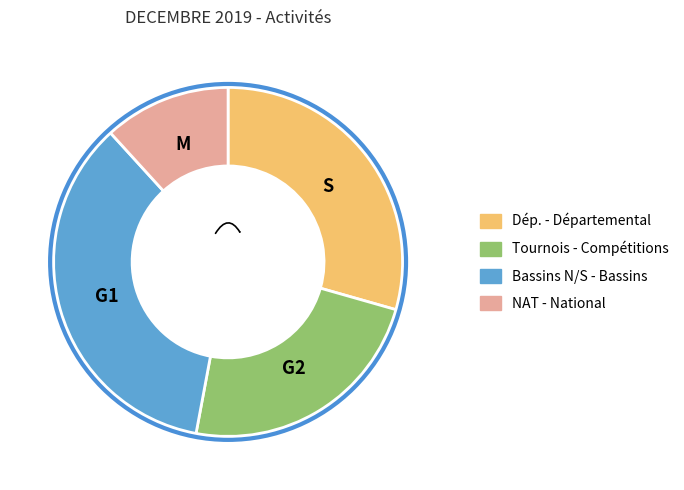

Count the number of slices in the pie.

4